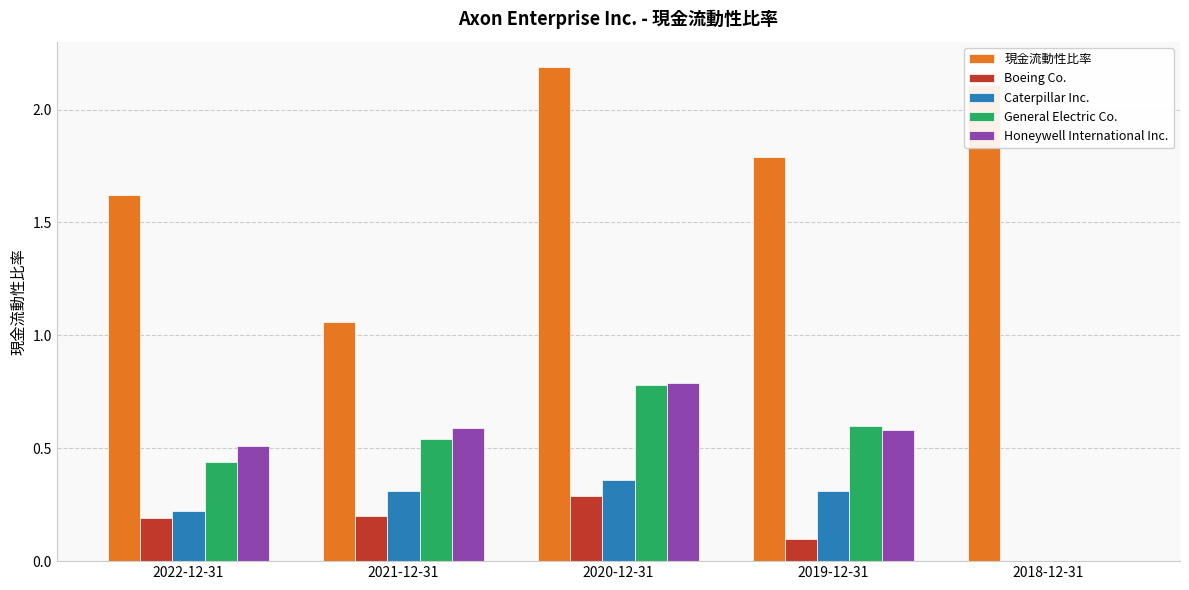

Where is Caterpillar Inc. nearest to the value 0?

2018-12-31